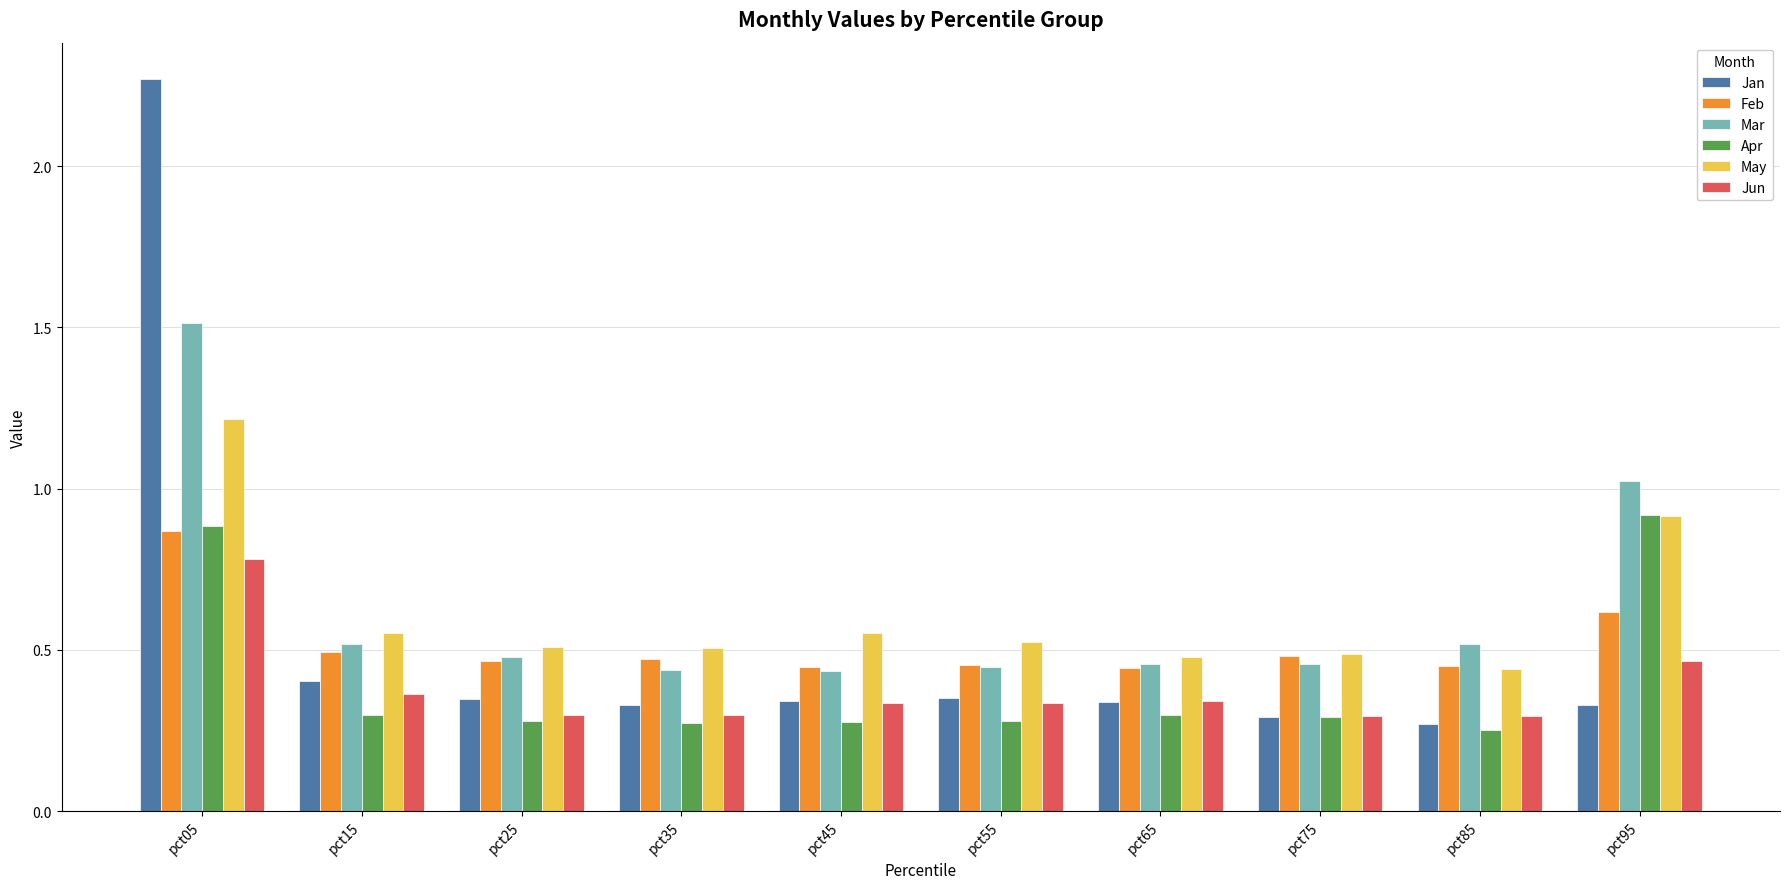

What is the maximum value for Jun?

0.8